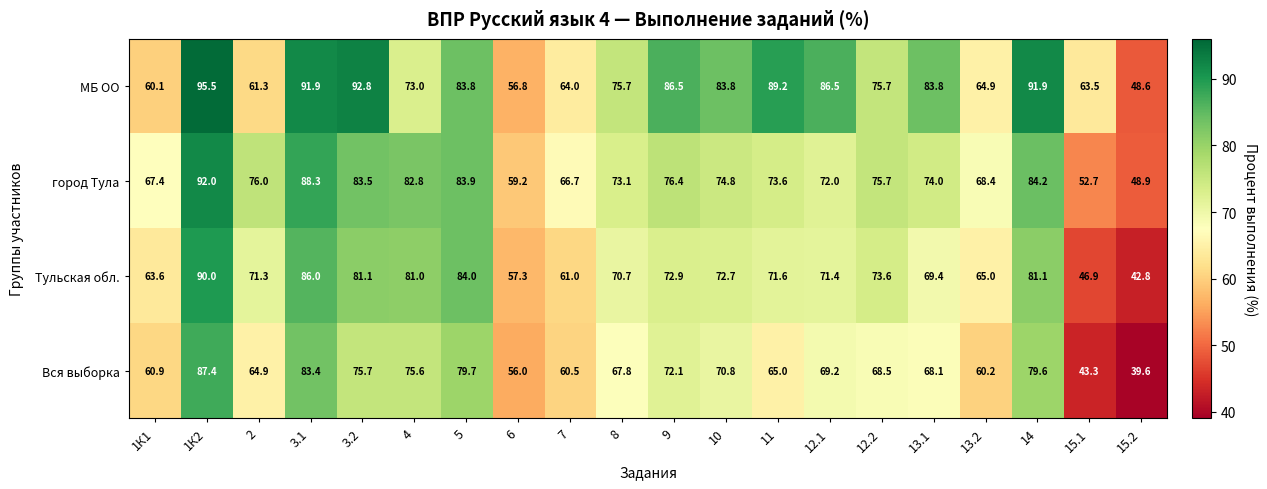

What is the difference between the maximum and minimum values in the МБ ОО series?

46.9